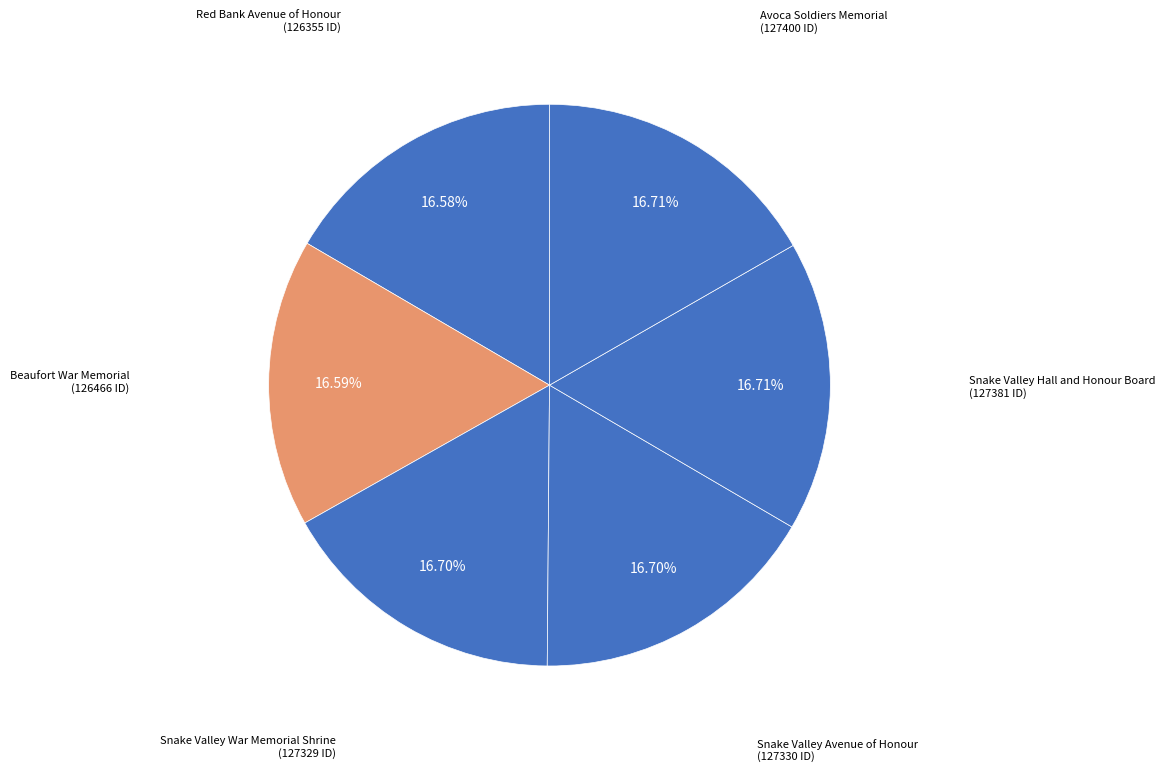

To the nearest percent, what is the combined percentage of Red Bank Avenue of Honour and Avoca Soldiers Memorial?

33%